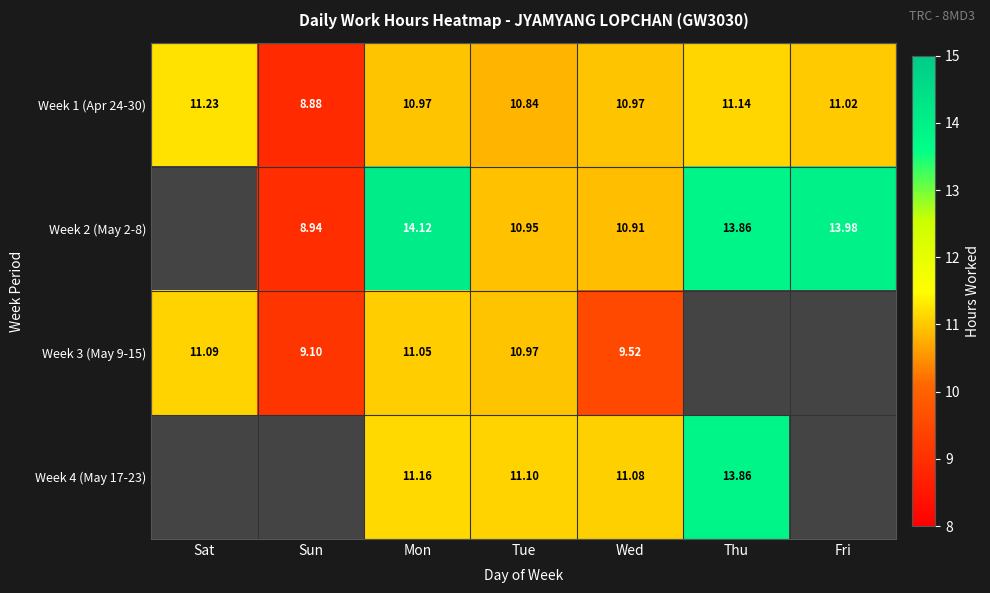

Count the number of categories in the chart.

7